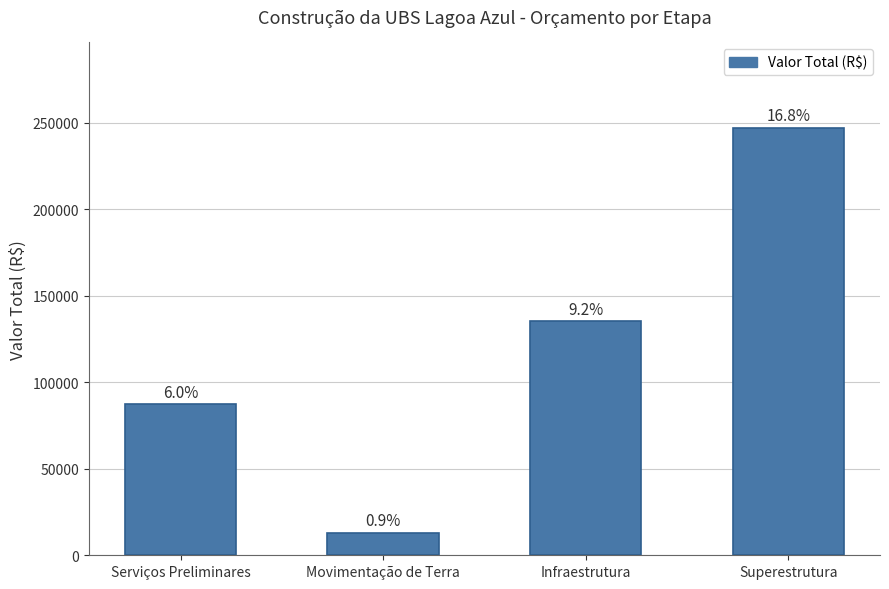

How many bars are there in total?

4